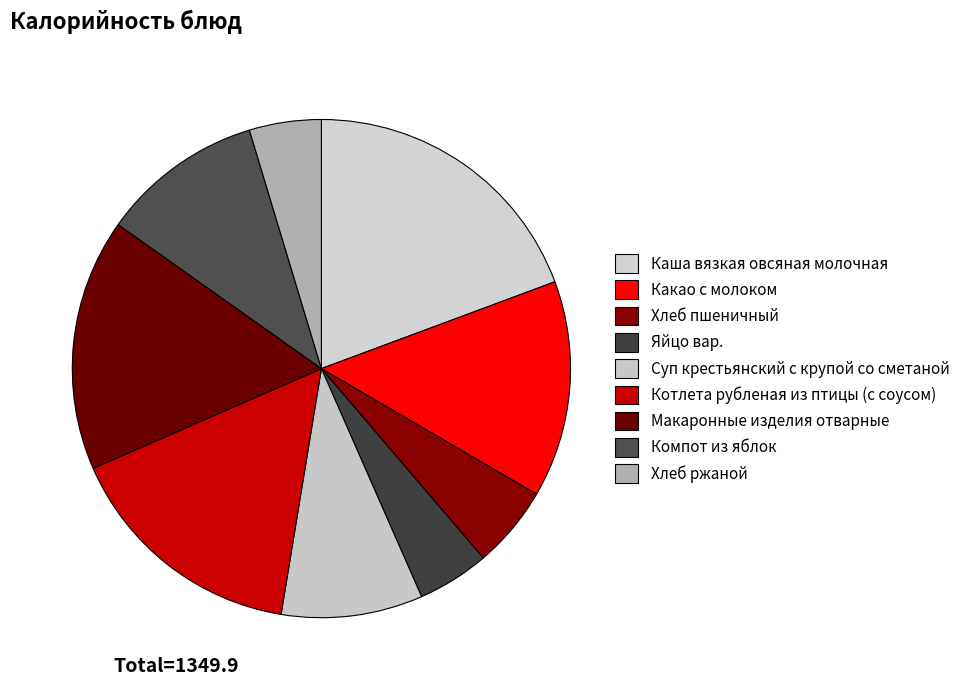

How many segments does this pie chart have?

9